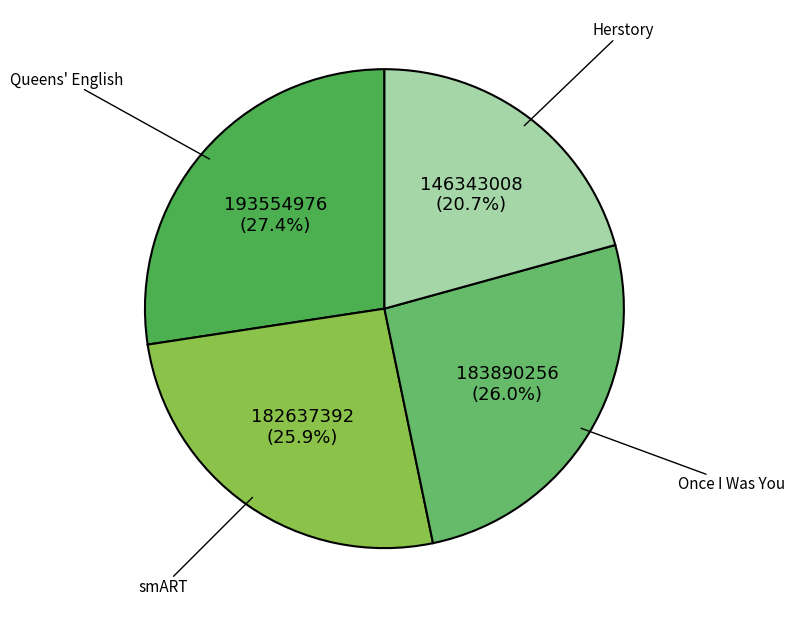

What percentage is NOT represented by smART?

74.1%